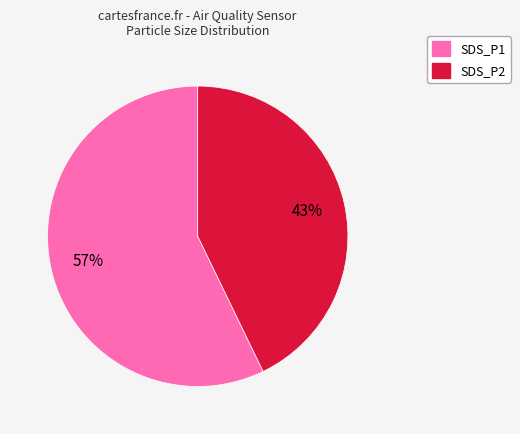

Is the sum of SDS_P1 and SDS_P2 greater than half?

Yes